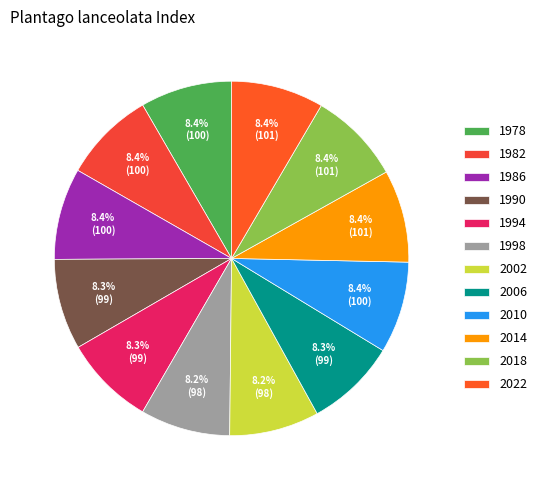

Is the sum of 1990 and 2002 greater than half?

No